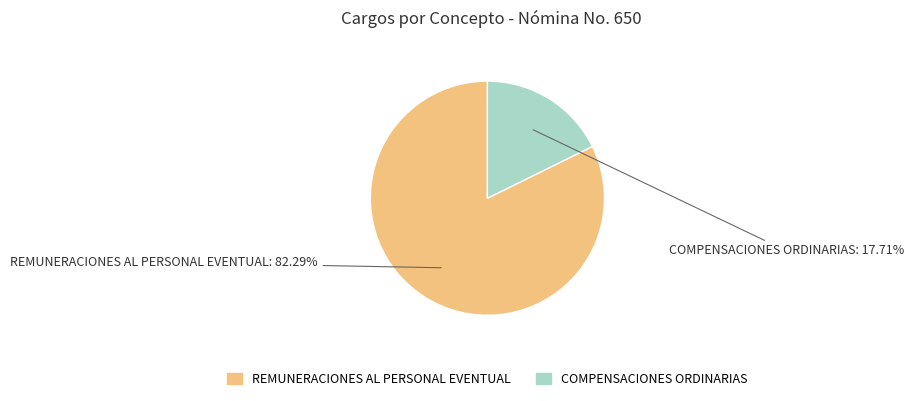

Is it true that REMUNERACIONES AL PERSONAL EVENTUAL is 82% of the pie?

True